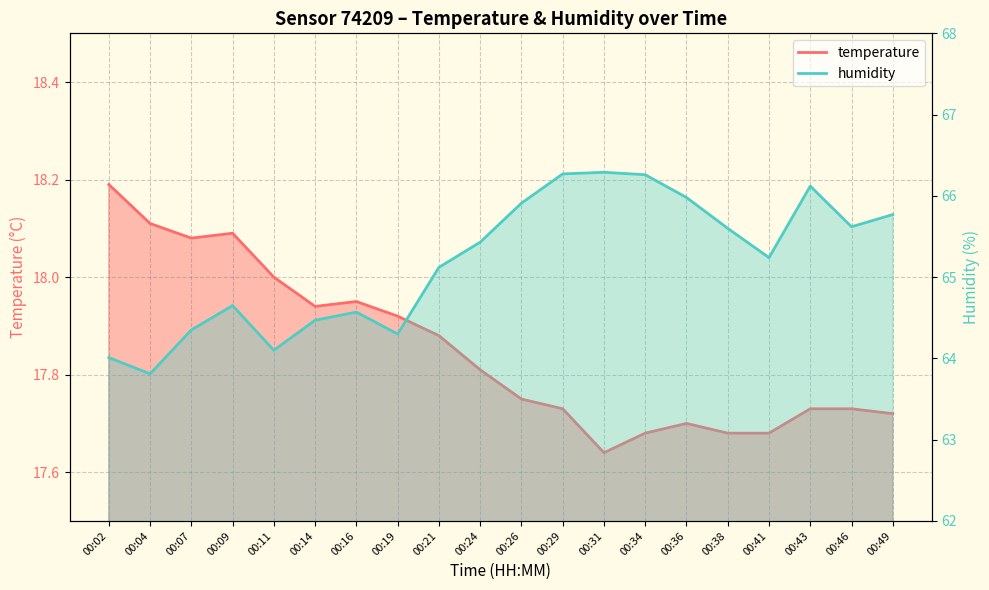

What is the value of the temperature point at the 6th from the left?

17.9